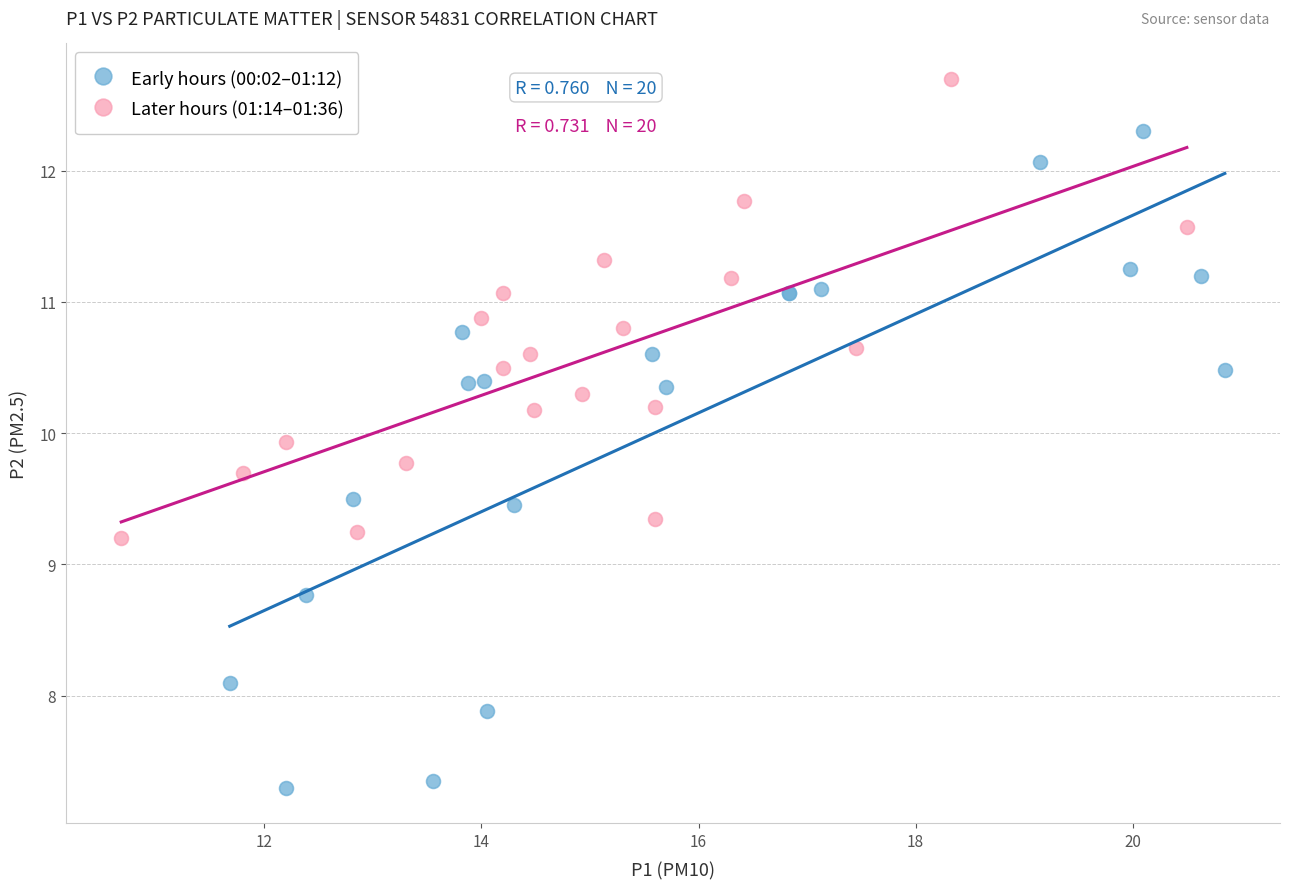

Which series reaches the minimum Y coordinate?

Early hours (00:02–01:12)